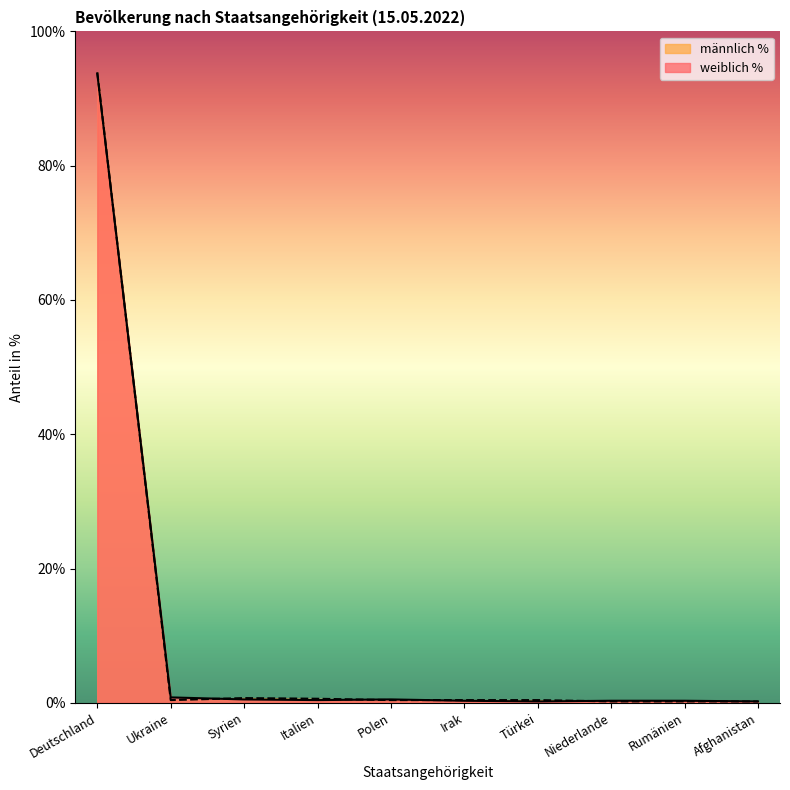

The value of männlich % at Niederlande is 0.2. True or false?

True